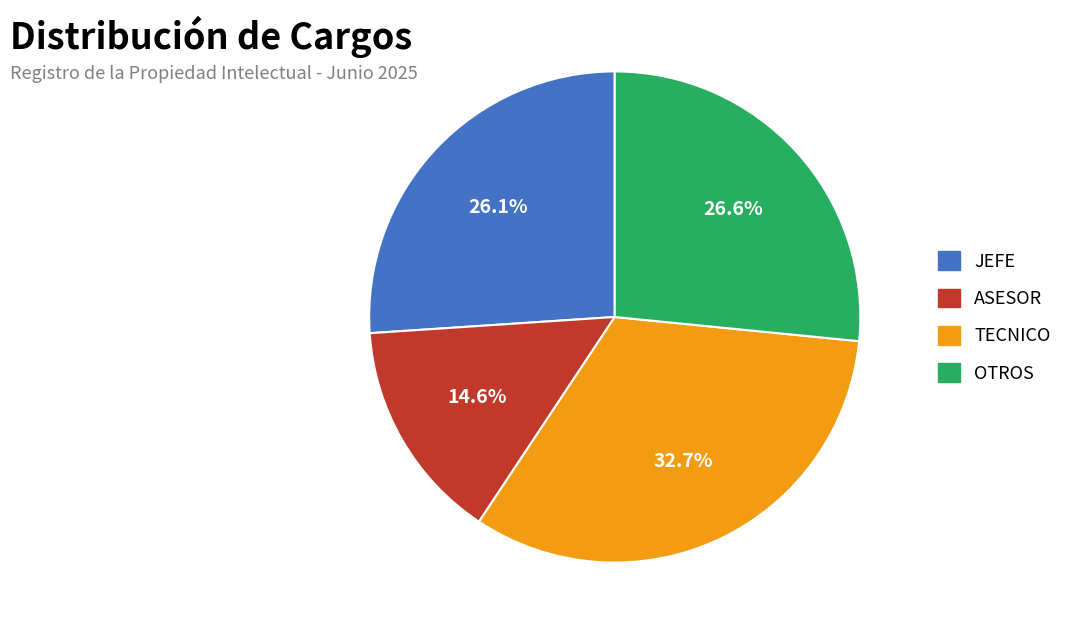

Is JEFE the majority of the pie?

No